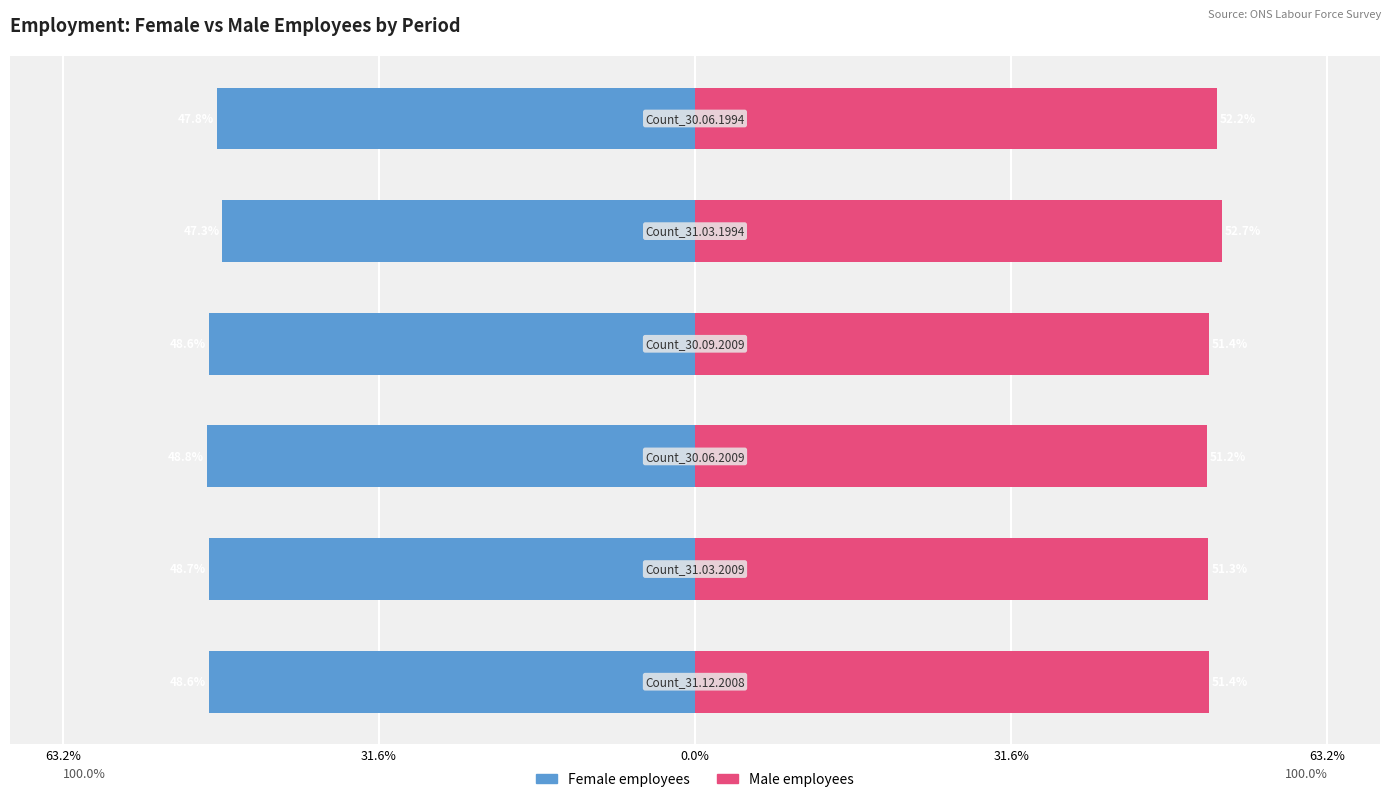

Reading left to right, extract all data points from this chart.

Female employees: -48.6	-48.7	-48.8	-48.6	-47.3	-47.8
Male employees: 51.4	51.3	51.2	51.4	52.7	52.2